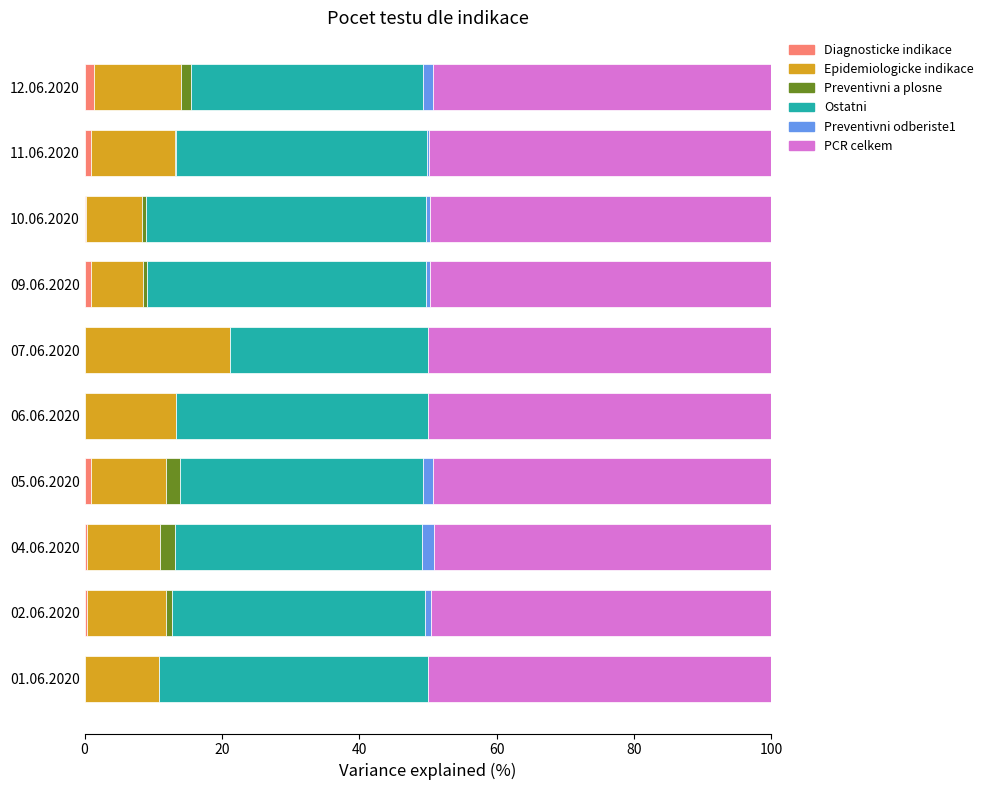

What is the total value across all series at 07.06.2020?

100.0